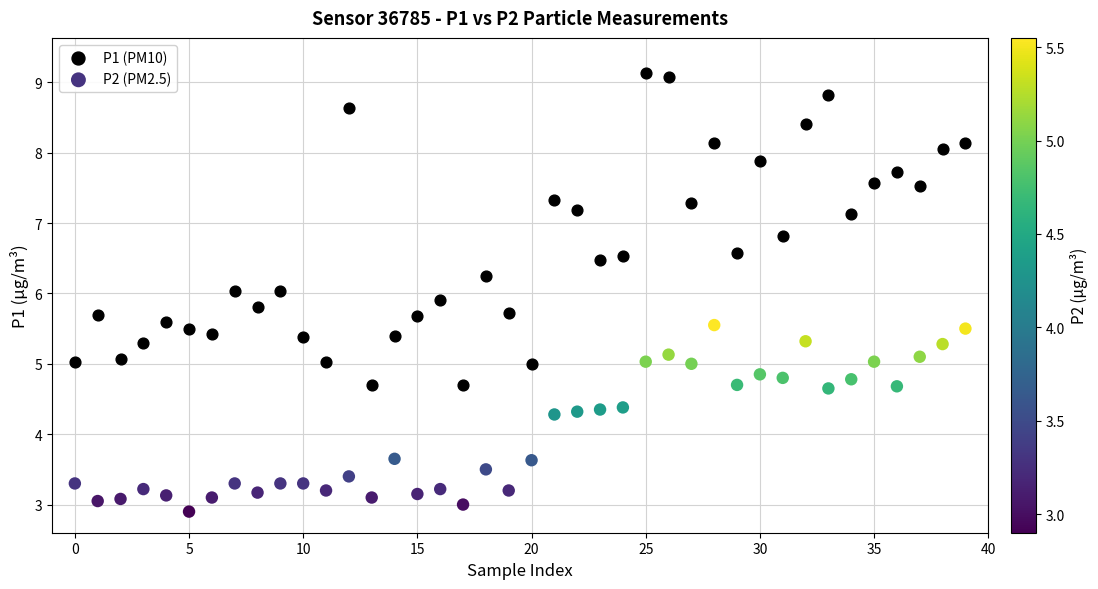

Which series has the largest Y range (max minus min)?

P1 (PM10)